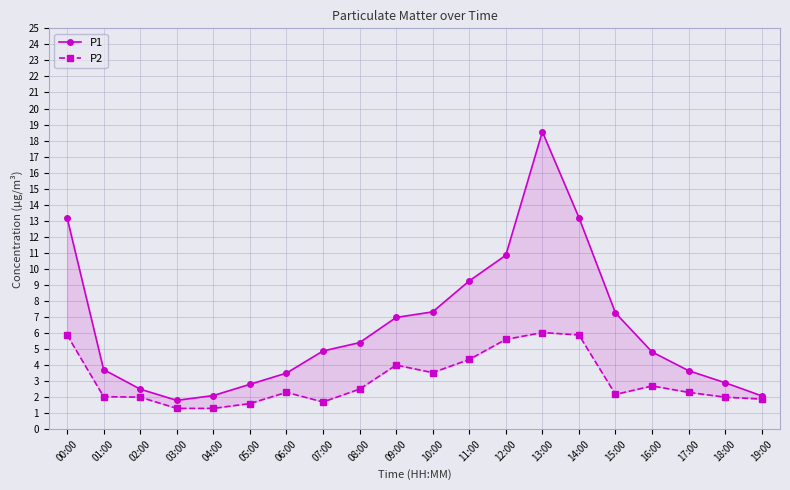

What value does the P2 series have at 01:00?

2.0